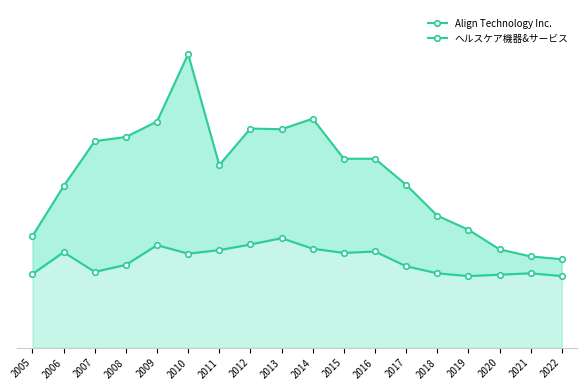

True or false: ヘルスケア機器&サービス has more than 2 points higher than both neighbors.

True